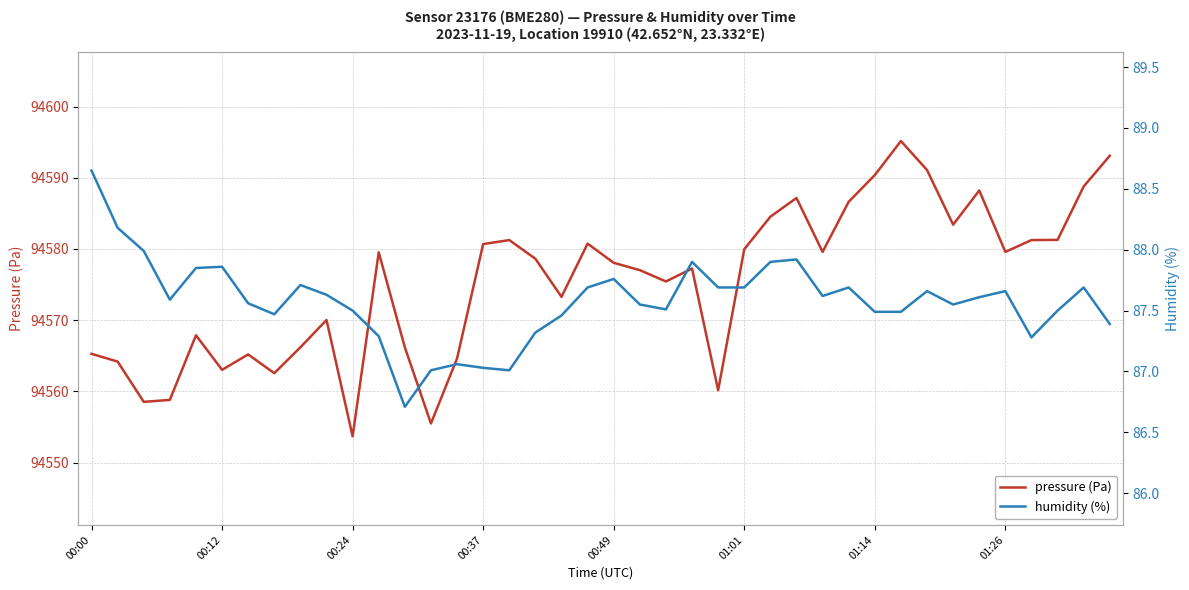

True or false: pressure (Pa) has more than 1 points higher than both neighbors.

True